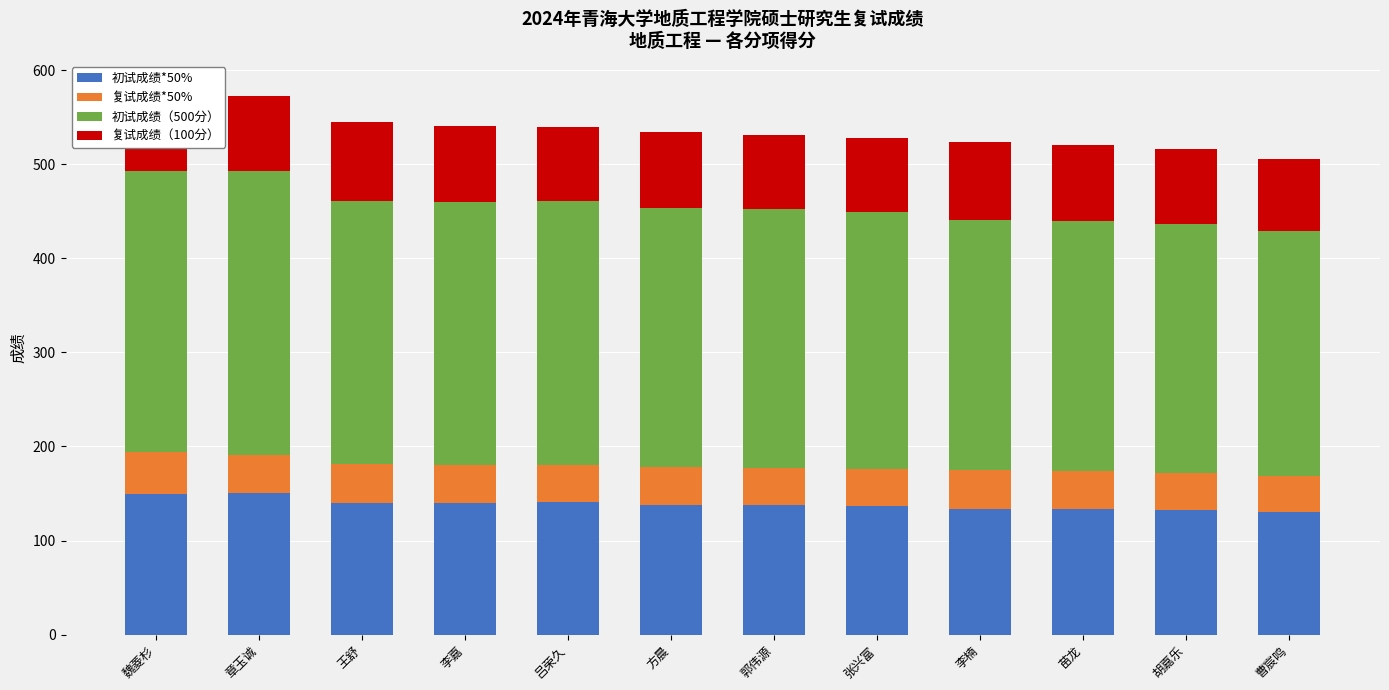

At which label does 初试成绩*50% reach its minimum?

曹宸鸣